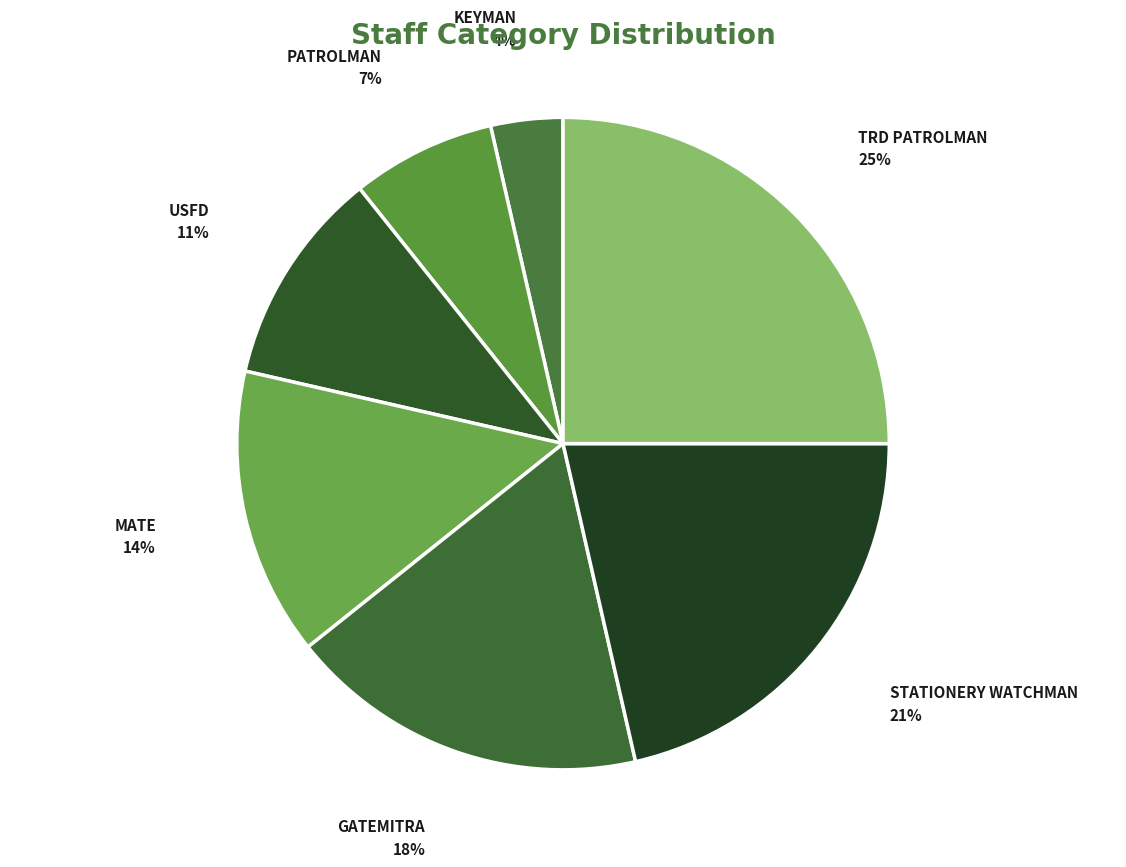

To the nearest percent, what portion does GATEMITRA represent?

18%